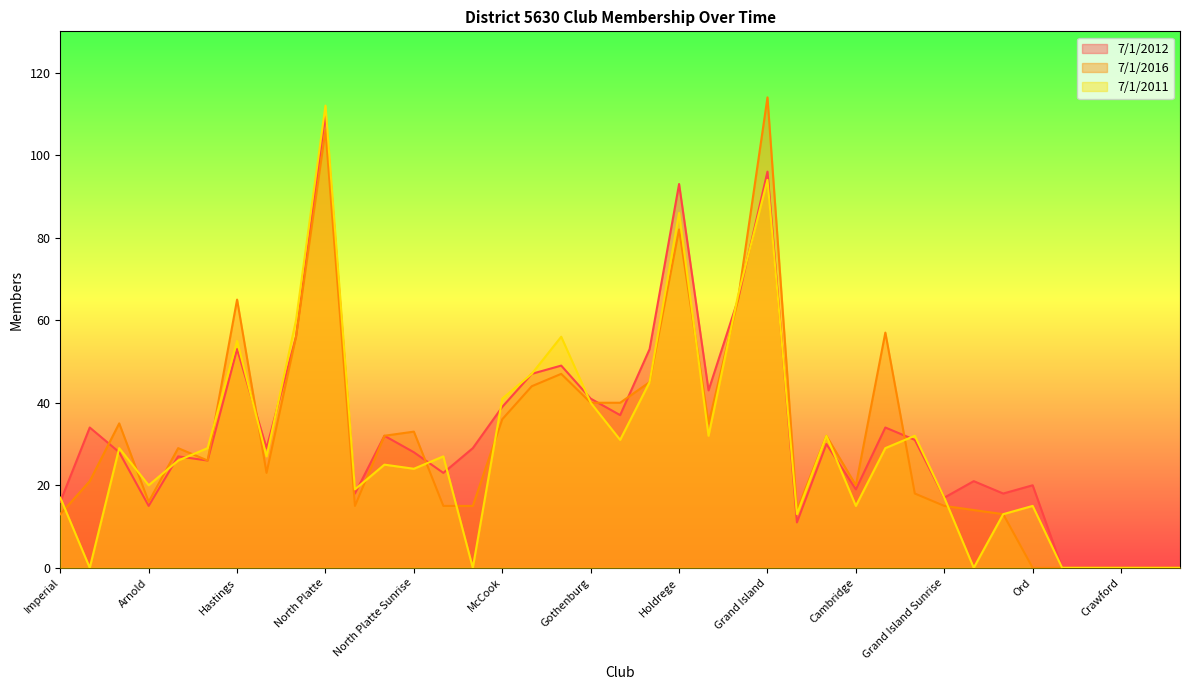

What is the average value of the 7/1/2012 series?

33